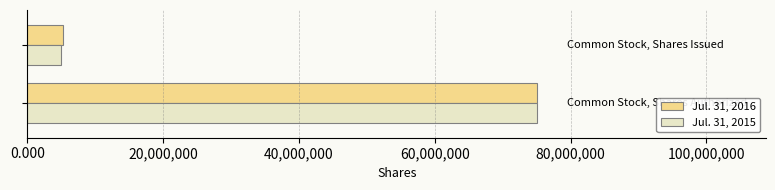

Which series has the widest spread of values?

Jul. 31, 2015